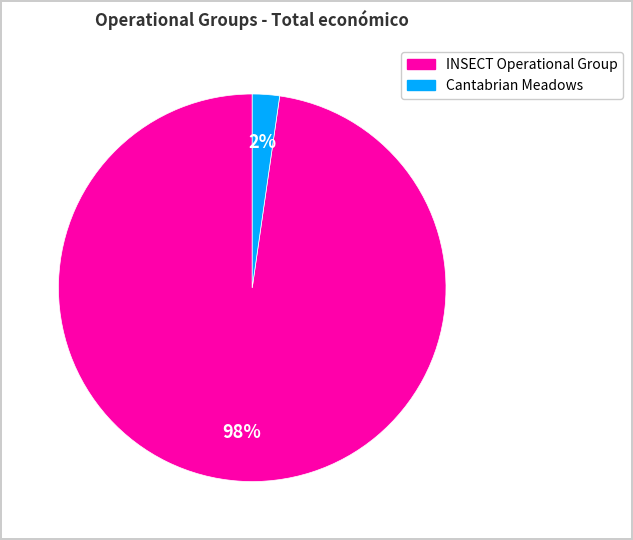

Is there a majority slice in this chart?

Yes